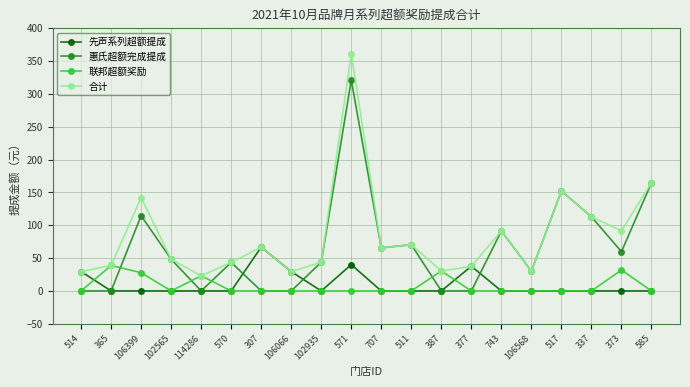

What is the label of the 11th point from the left?

707